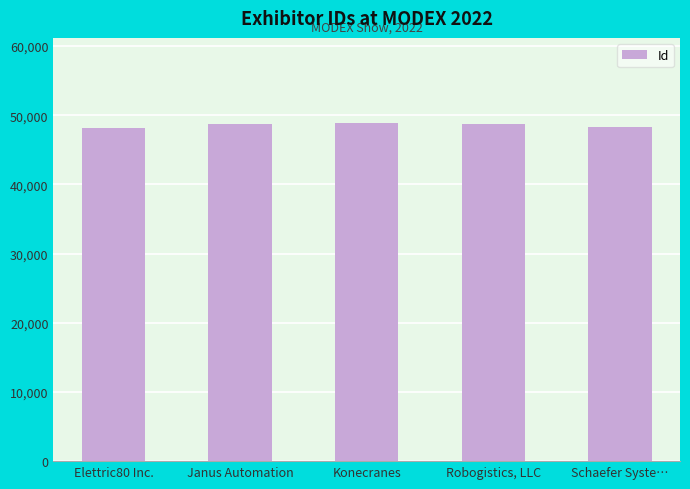

The value at Elettric80 Inc. is 48086. True or false?

True